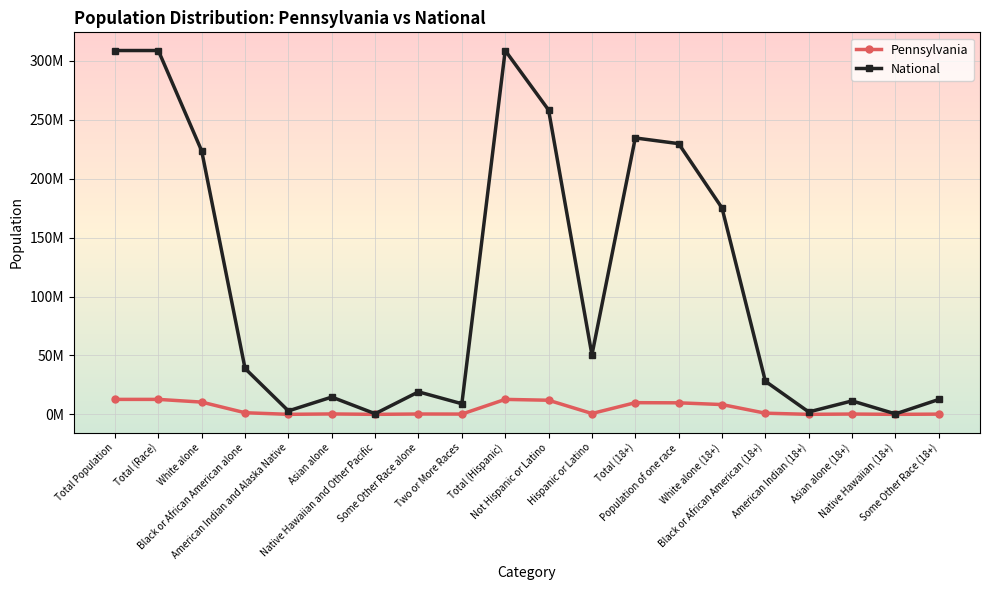

What is the difference between the maximum and minimum values in the National series?

308363129